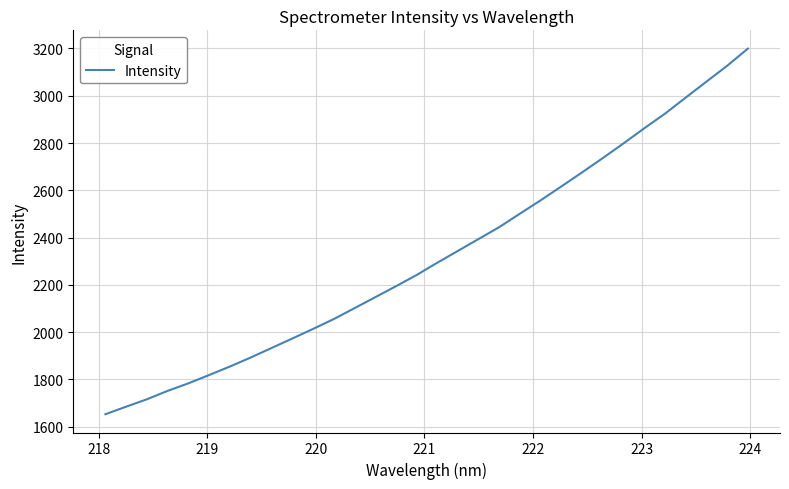

What is the difference between the maximum and minimum values?

1546.5